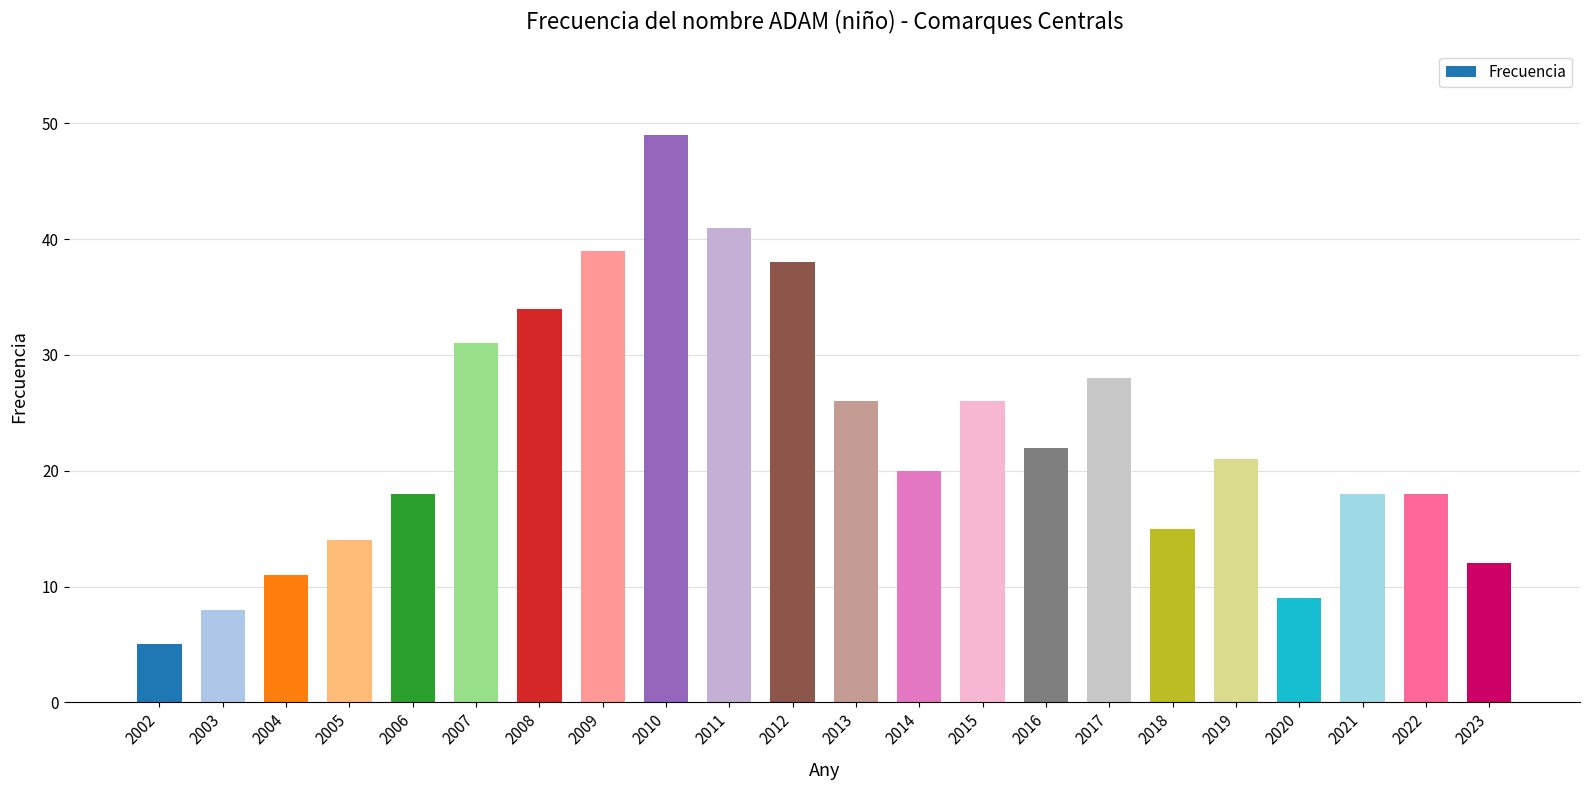

The value at 2012 is 24. True or false?

False